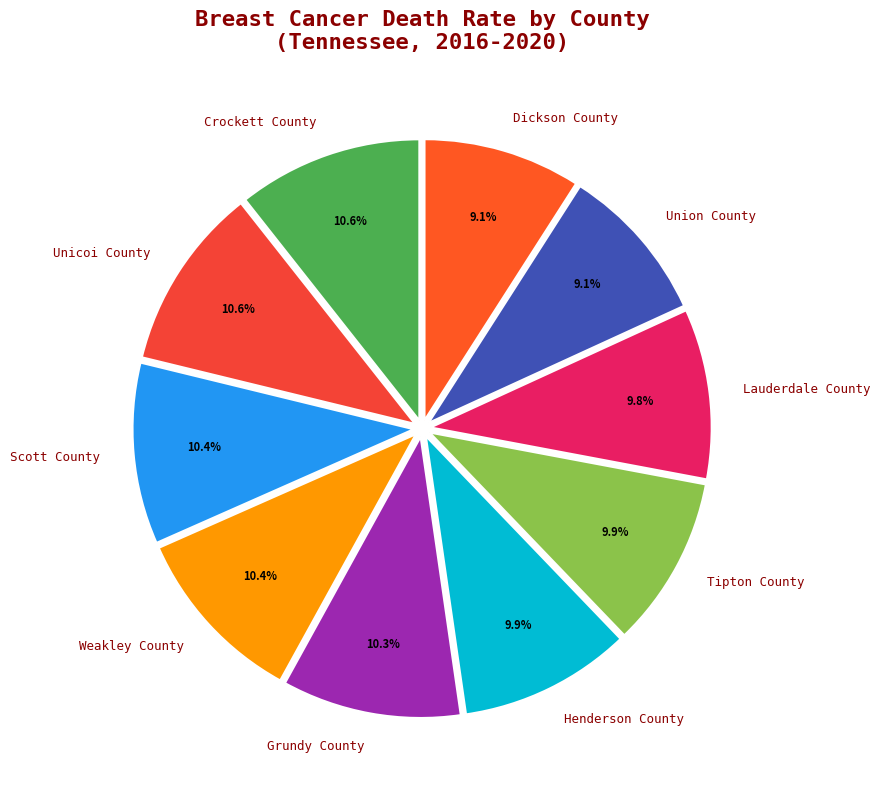

Do Union County and Scott County together represent more than half of the pie?

No